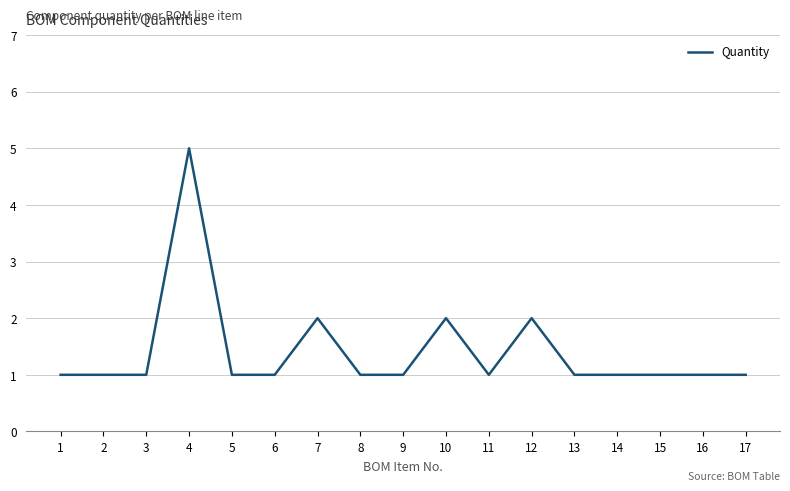

What is the smallest value displayed?

1